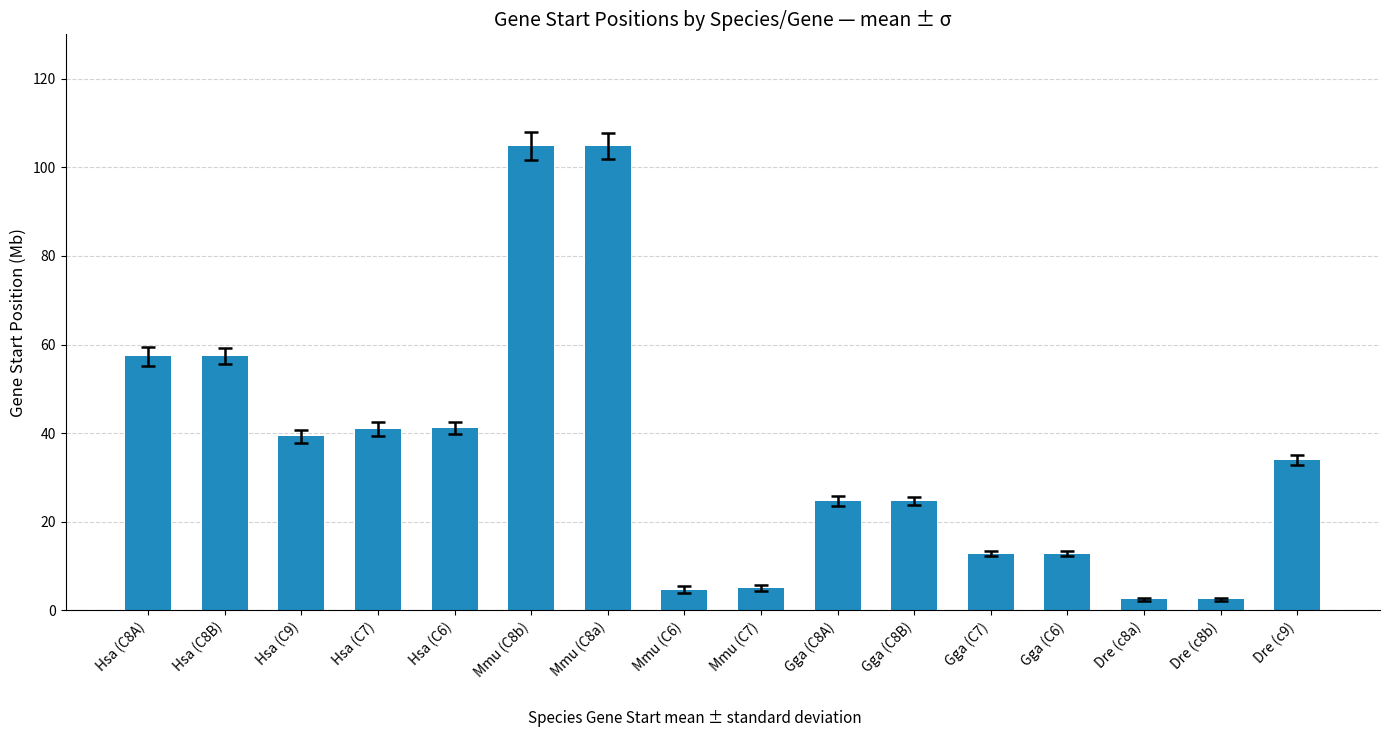

What is the label of the 10th bar from the right?

Mmu (C8a)